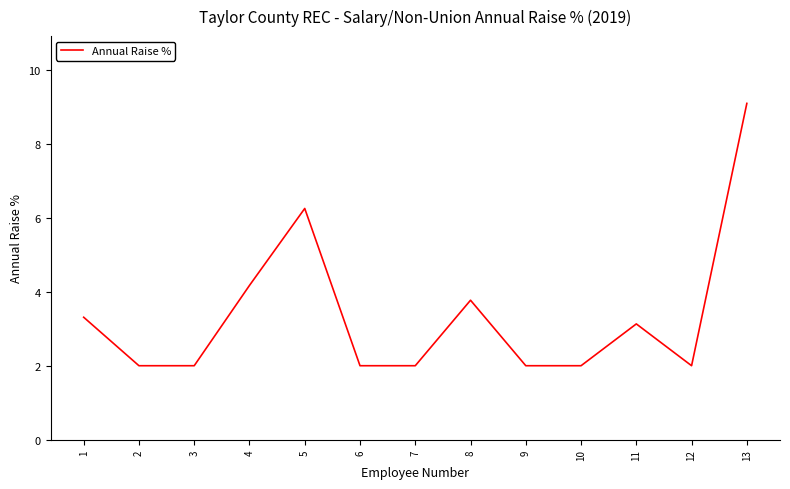

Read the value at 7.

2.0